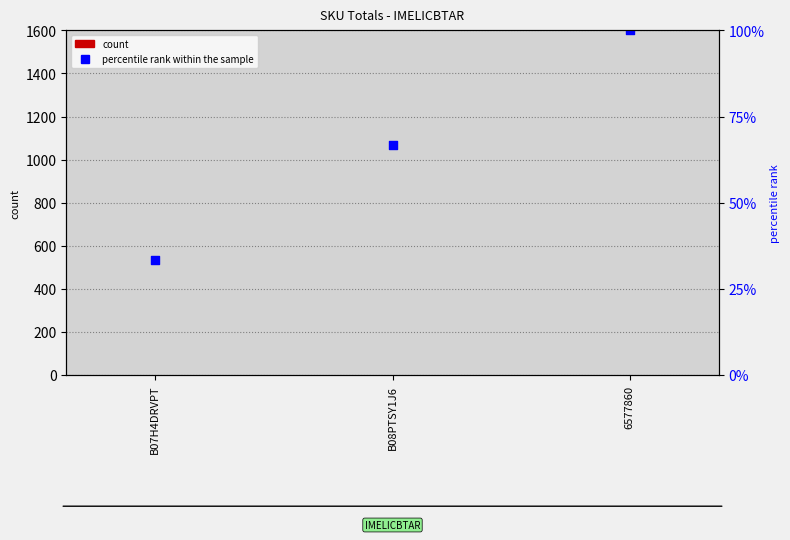

What is the total value across all series at 6577860?

101.0